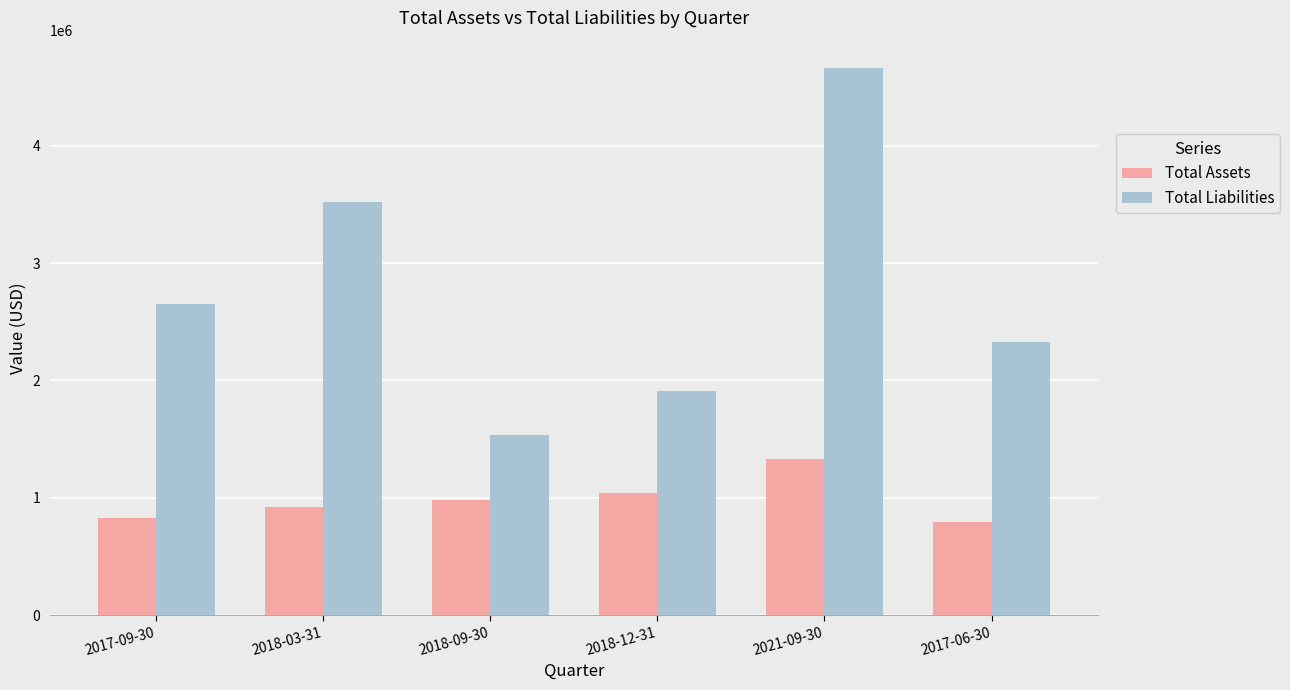

Reading right to left, list all the values displayed in this chart.

Total Assets: 2017-06-30=791101	2021-09-30=1327371	2018-12-31=1042355	2018-09-30=976705	2018-03-31=918104	2017-09-30=826587
Total Liabilities: 2017-06-30=2323881	2021-09-30=4664392	2018-12-31=1912666	2018-09-30=1538861	2018-03-31=3521264	2017-09-30=2650117